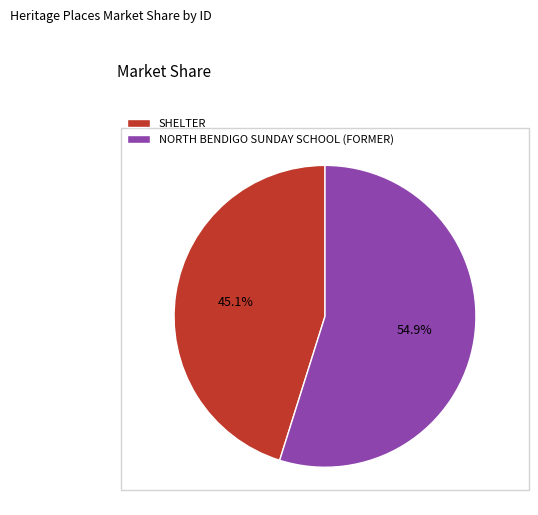

Between SHELTER and NORTH BENDIGO SUNDAY SCHOOL (FORMER), which is larger?

NORTH BENDIGO SUNDAY SCHOOL (FORMER)